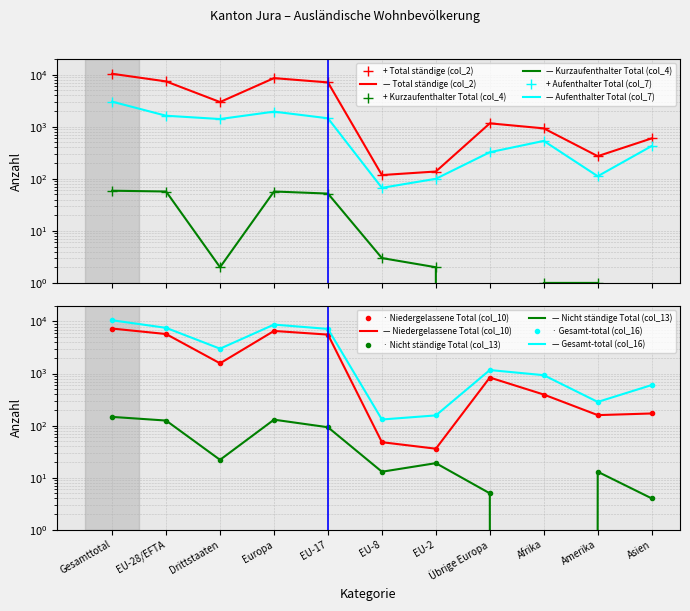

What is the sum of the Nicht ständige Total (col_13) values at Europa and Gesamttotal?

277